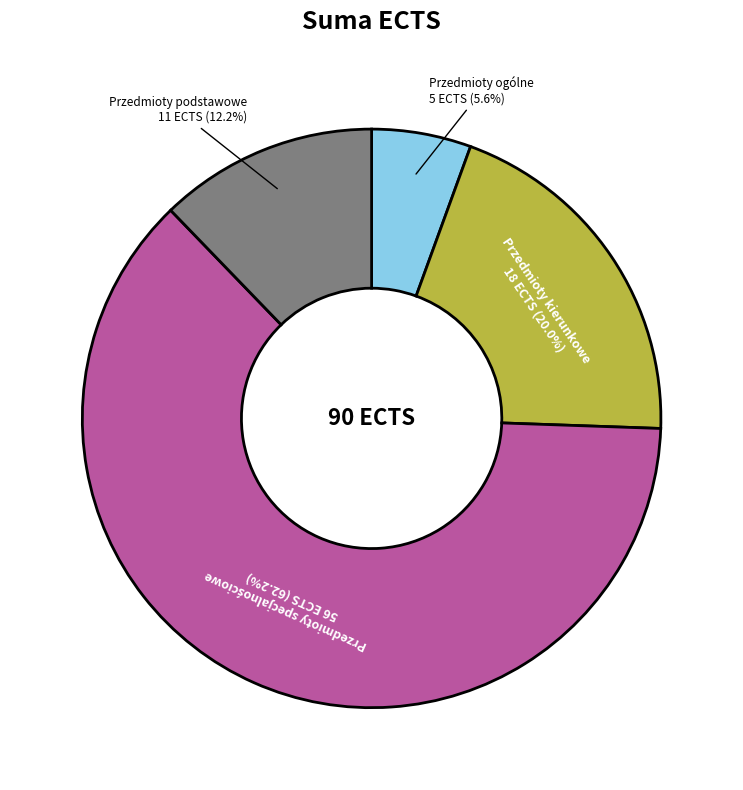

Does any single category account for the majority?

Yes